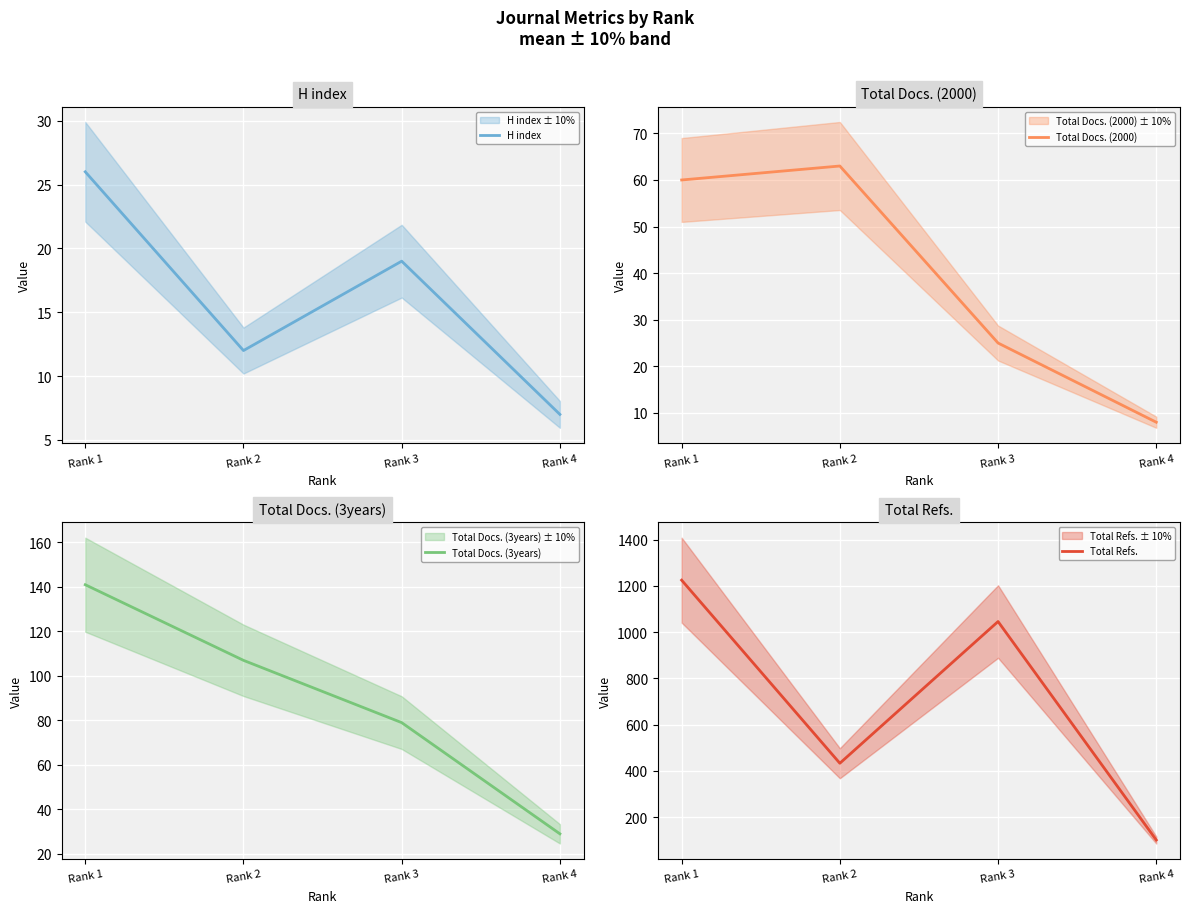

Which has a higher value, Rank 3 or Rank 1?

Rank 1